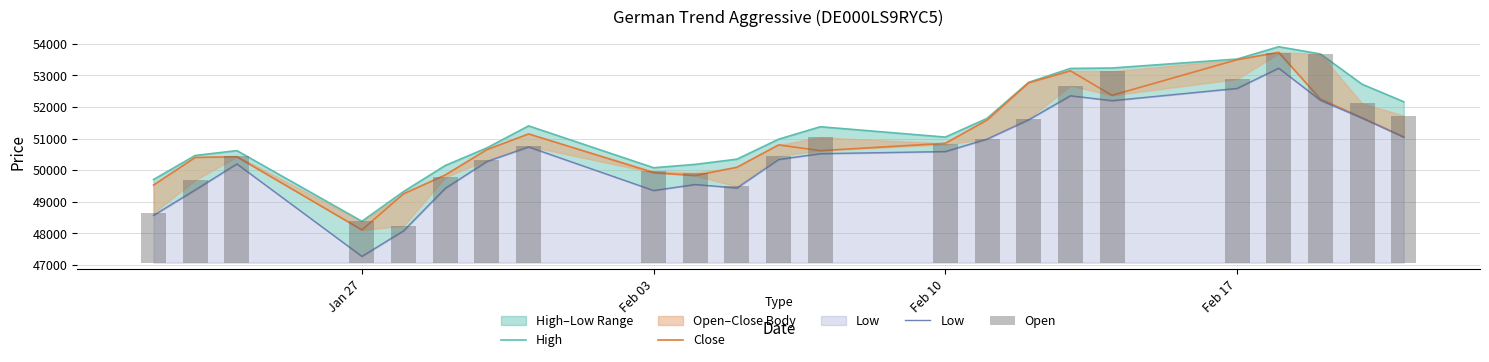

What is the sum of all High values?

1181648